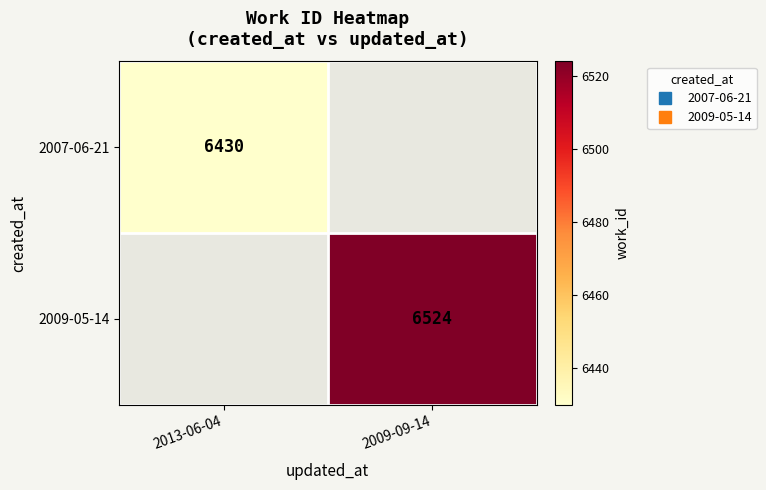

Which series has the largest range (max minus min)?

2007-06-21